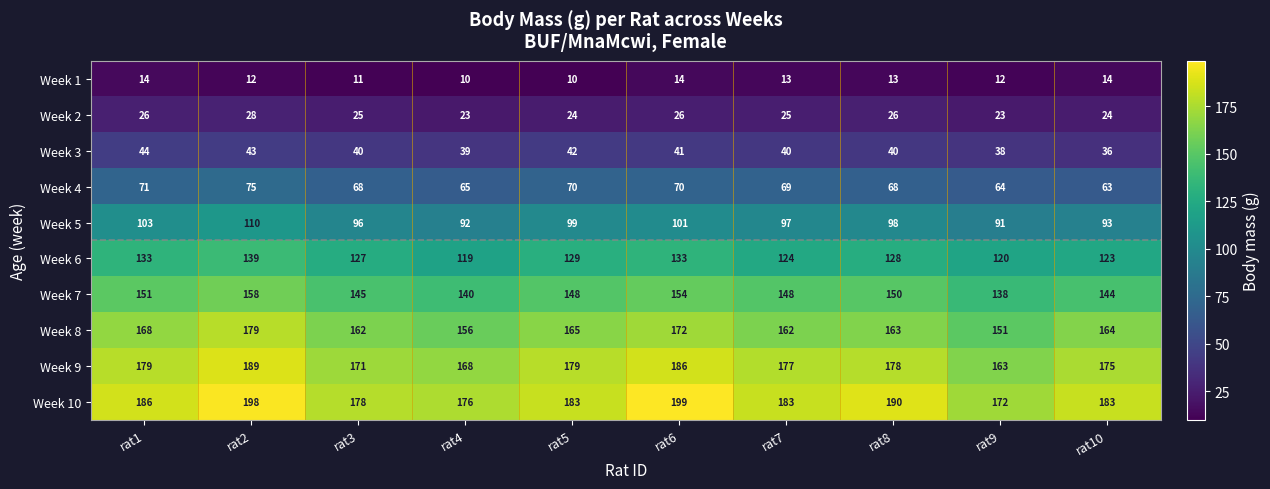

What is the smallest value displayed?

10